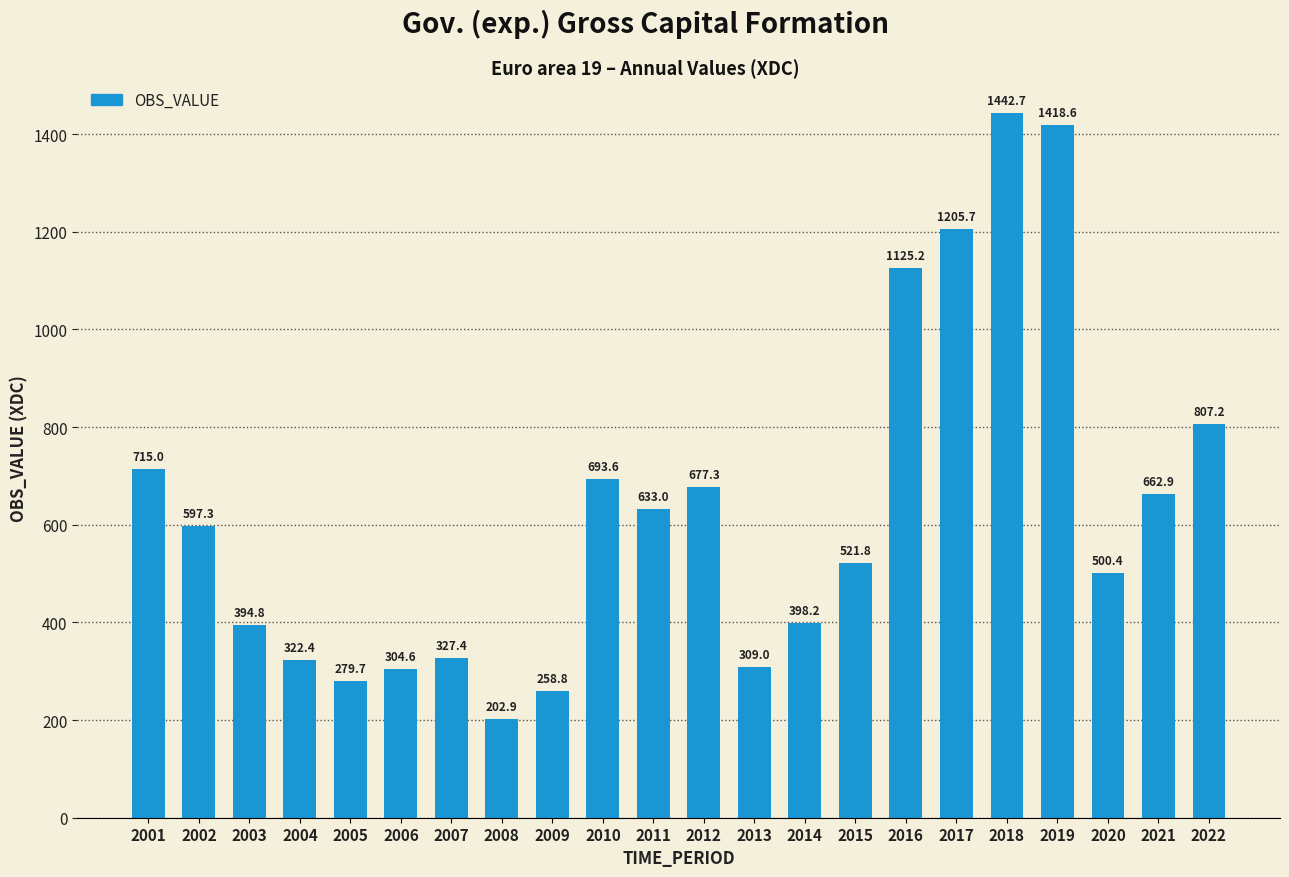

Approximately how many times larger is the value at 2022 compared to 2010?

1.2